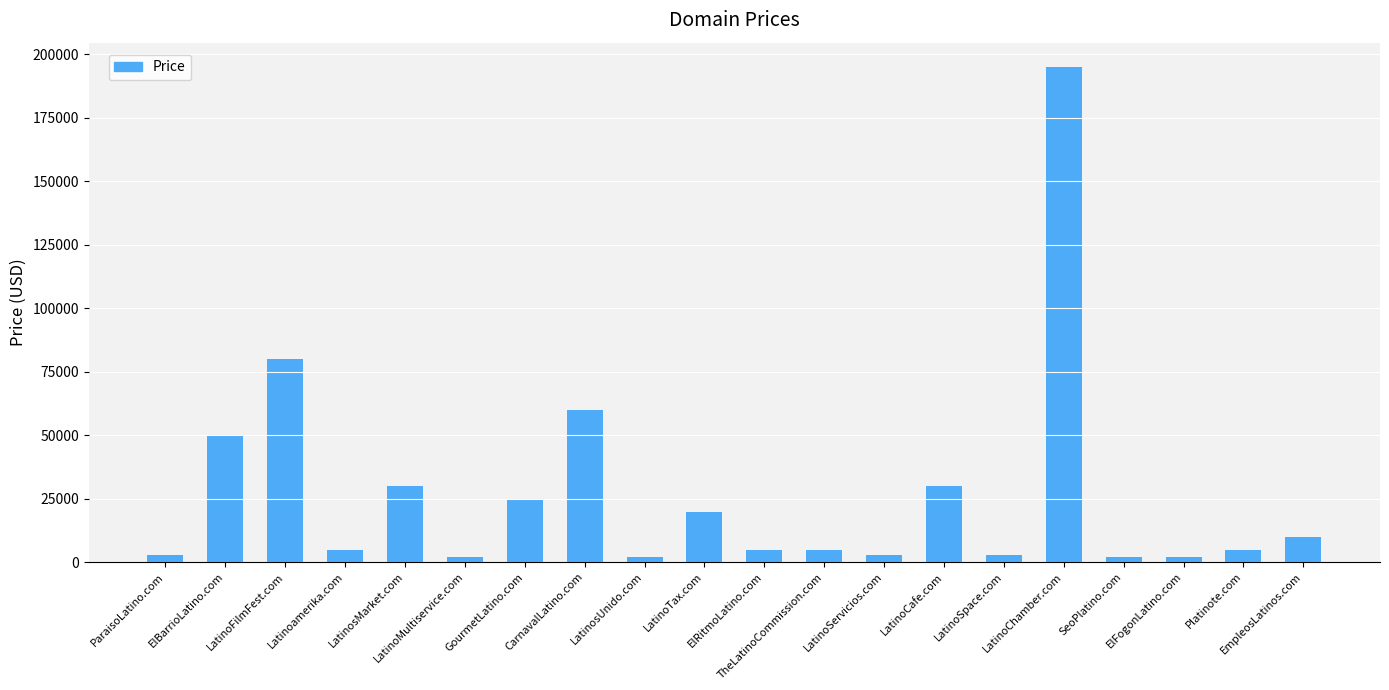

What is the label of the 1st bar from the left?

ParaisoLatino.com